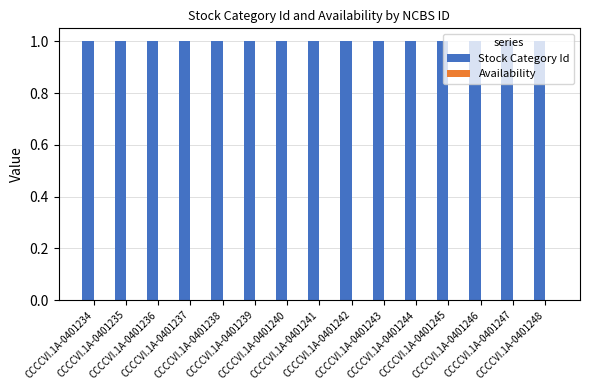

What is the difference between the highest and lowest values at CCCCVI.1A-0401240?

1